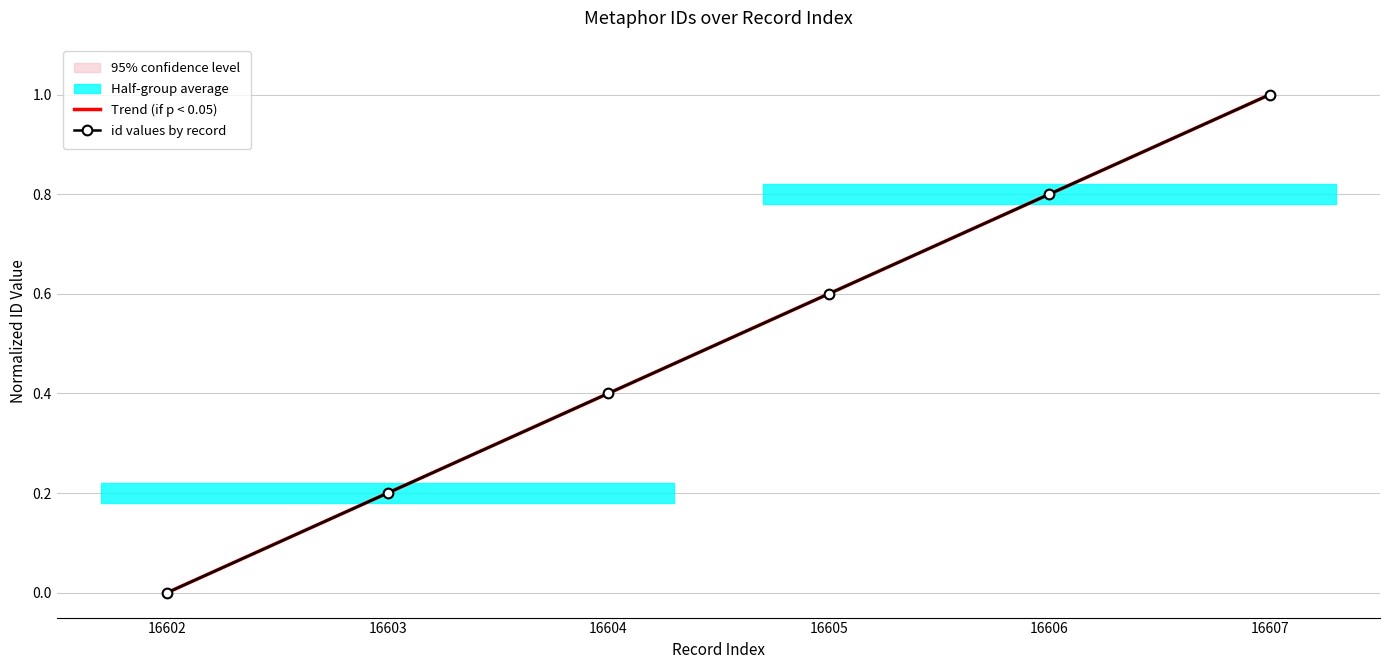

True or false: the data shows 0.2 at 16603.

True